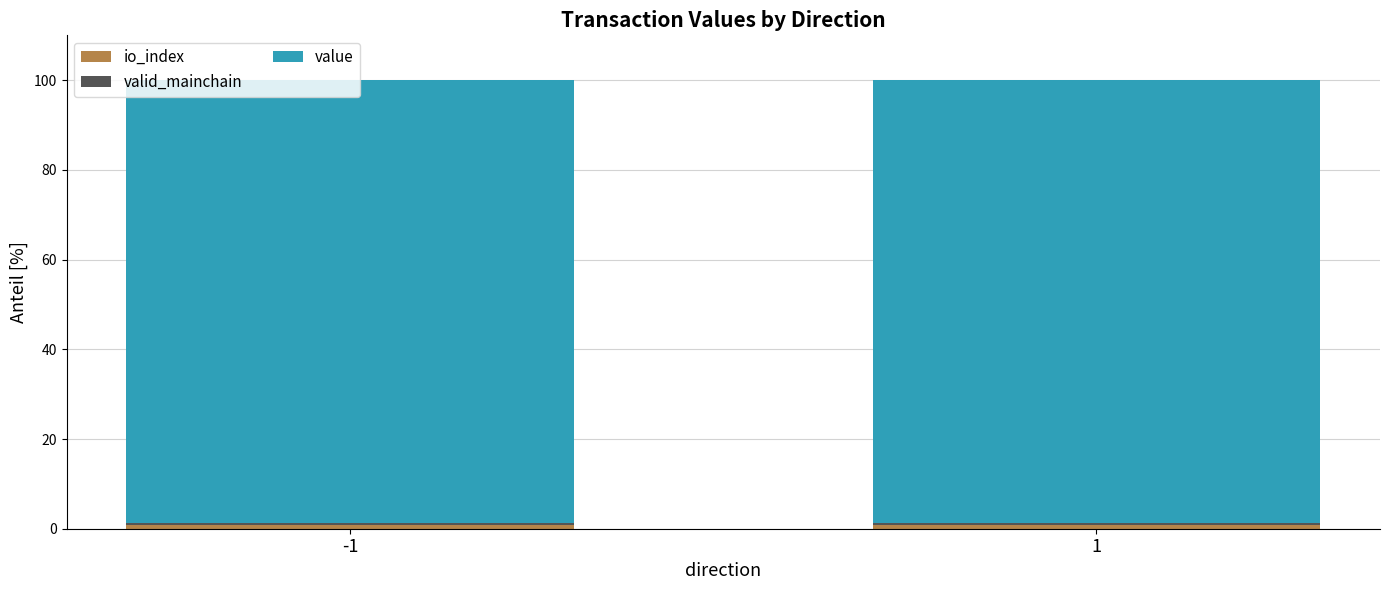

How many series are shown in this chart?

3